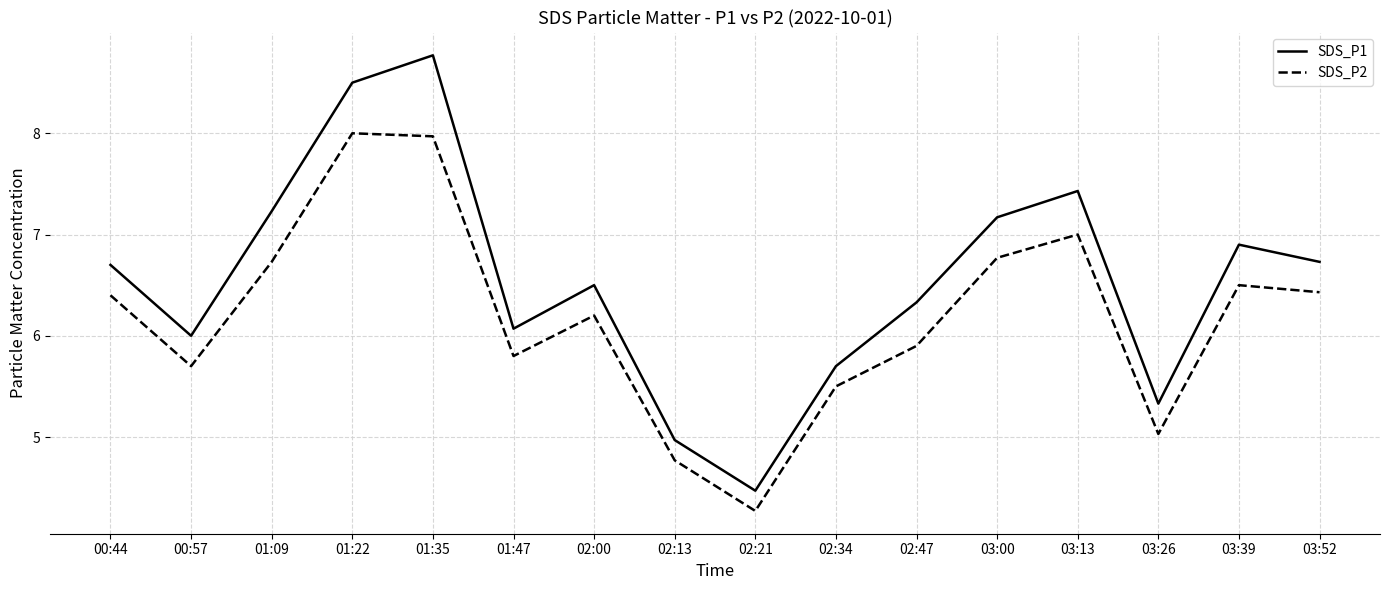

At which category is the sum across all series the highest?

01:35